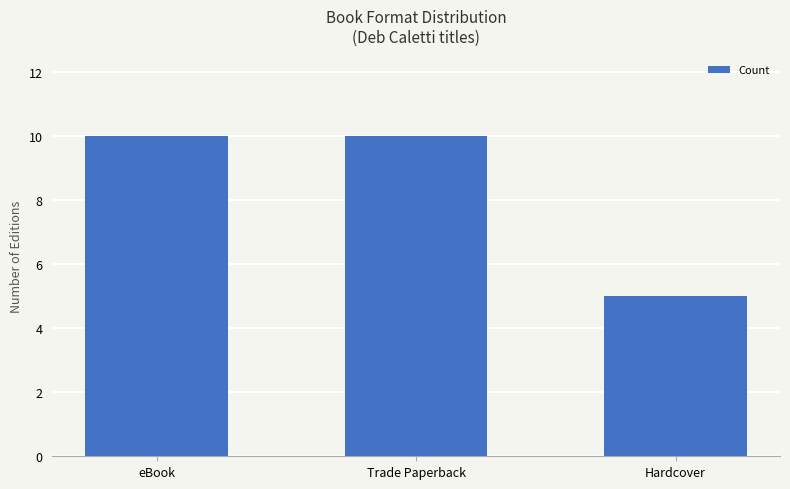

What is the sum of all values?

25